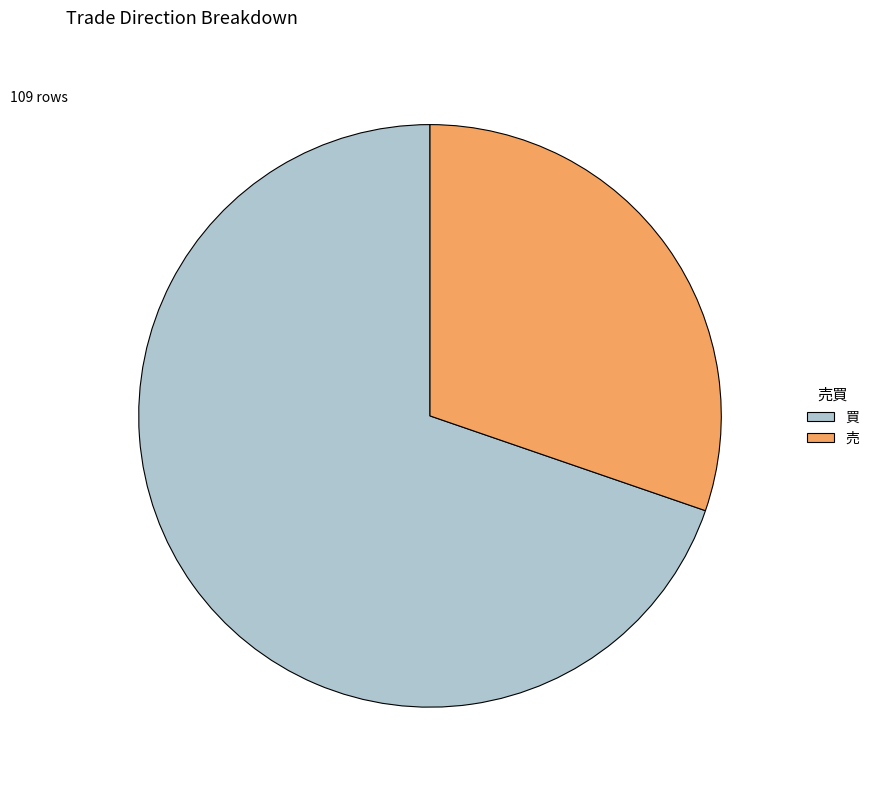

Count the number of slices in the pie.

2